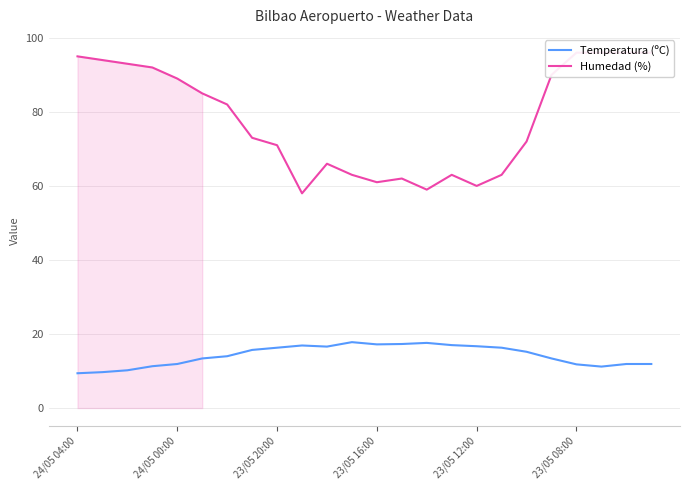

What is the minimum value for Temperatura (ºC)?

9.4